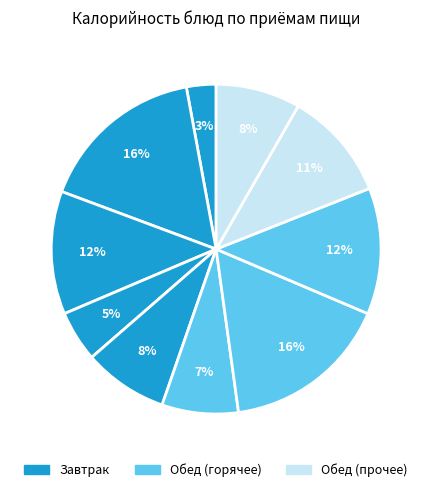

Count the number of slices in the pie.

10